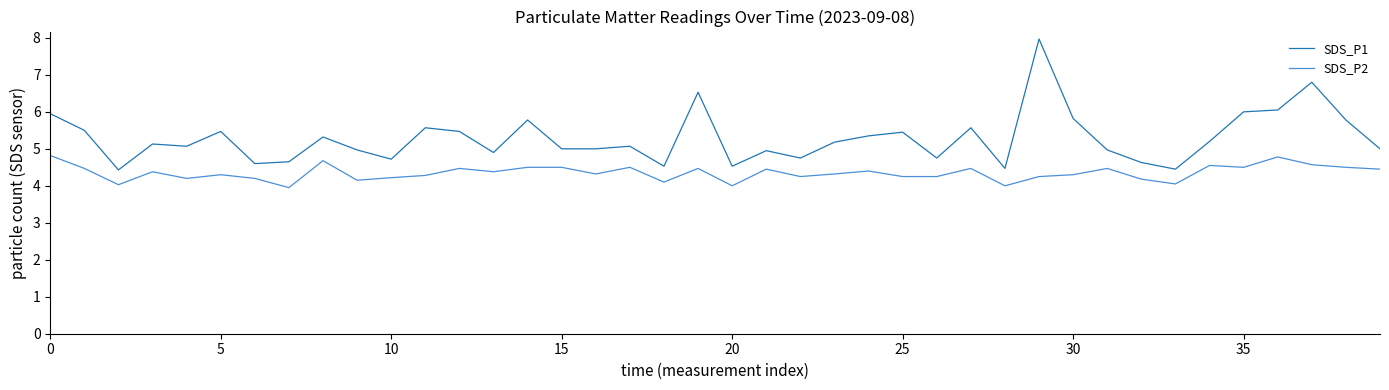

Which series has the widest spread of values?

SDS_P1